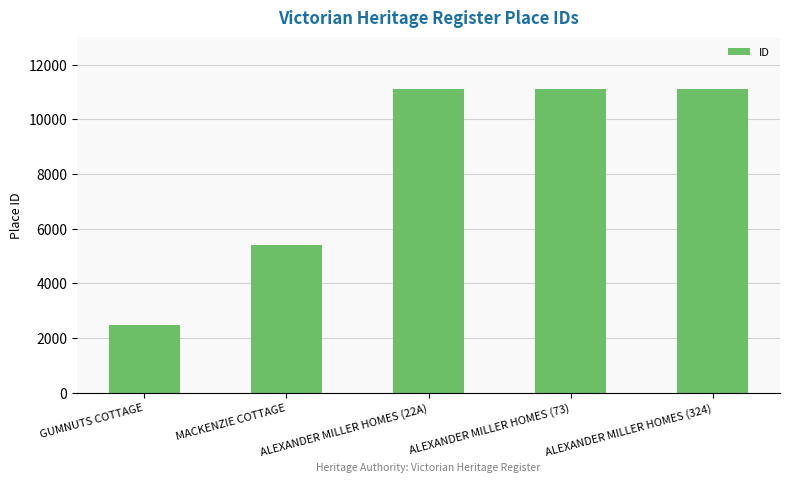

What is the sum of all values?

41271